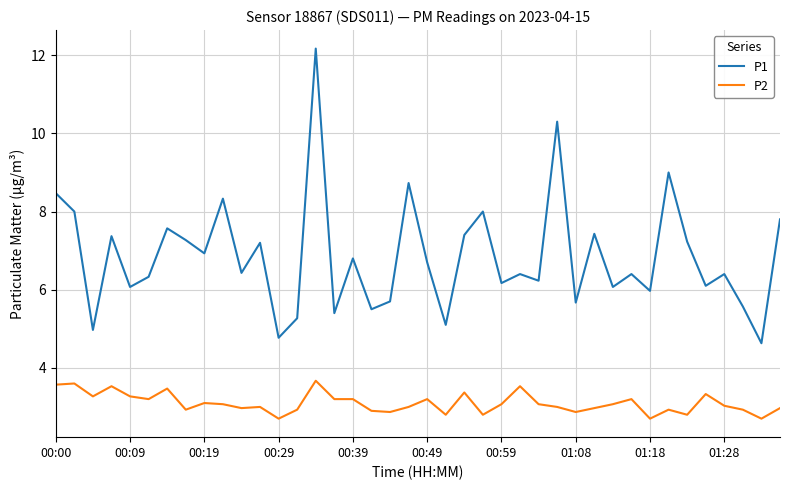

Which series has the widest spread of values?

P1